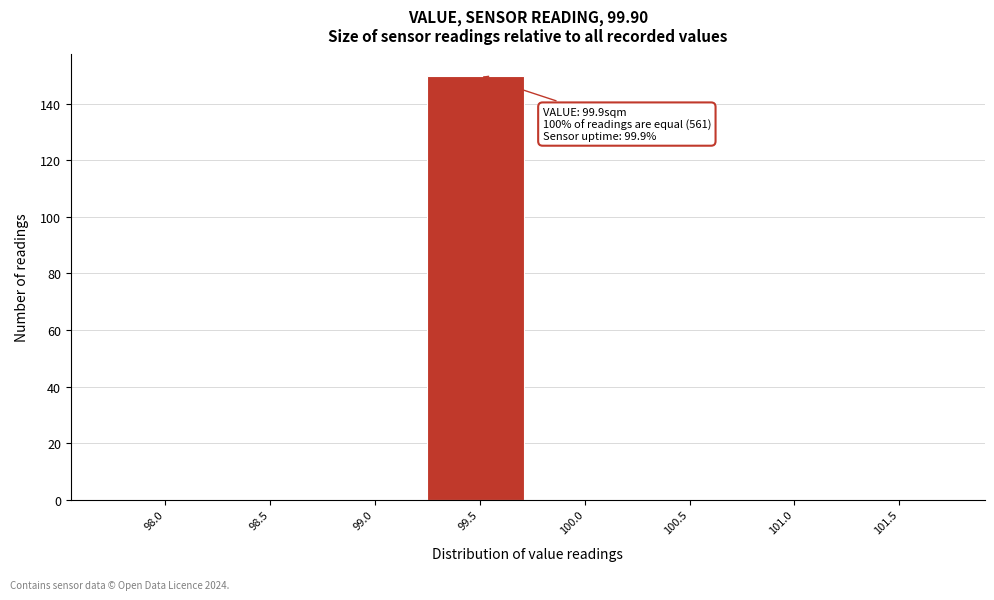

Reading right to left, transcribe all the data shown in this chart.

101.5=0	101.0=0	100.5=0	100.0=0	99.5=150	99.0=0	98.5=0	98.0=0